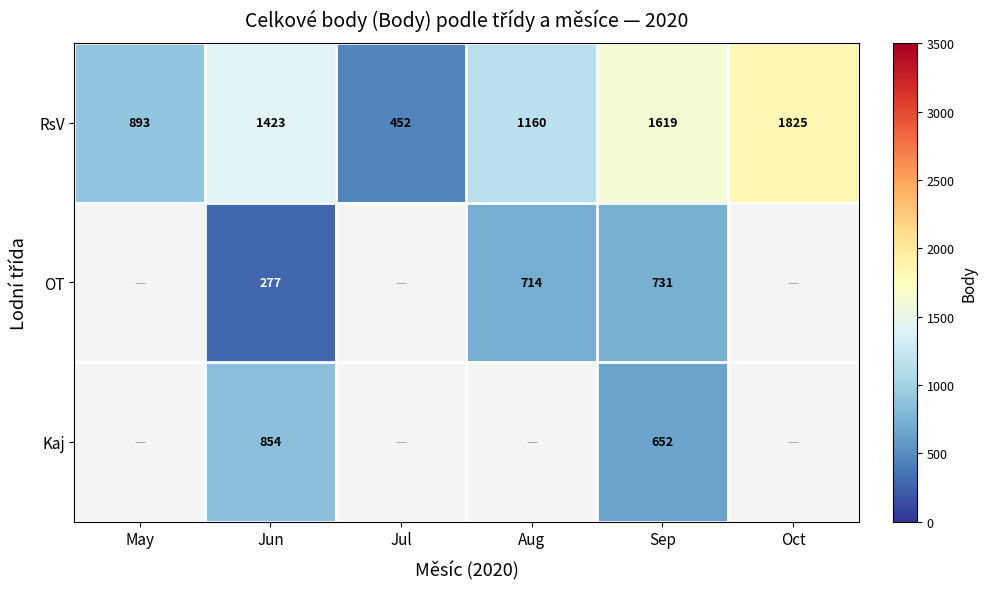

What is the difference between the second highest and second lowest values in the RsV series?

726